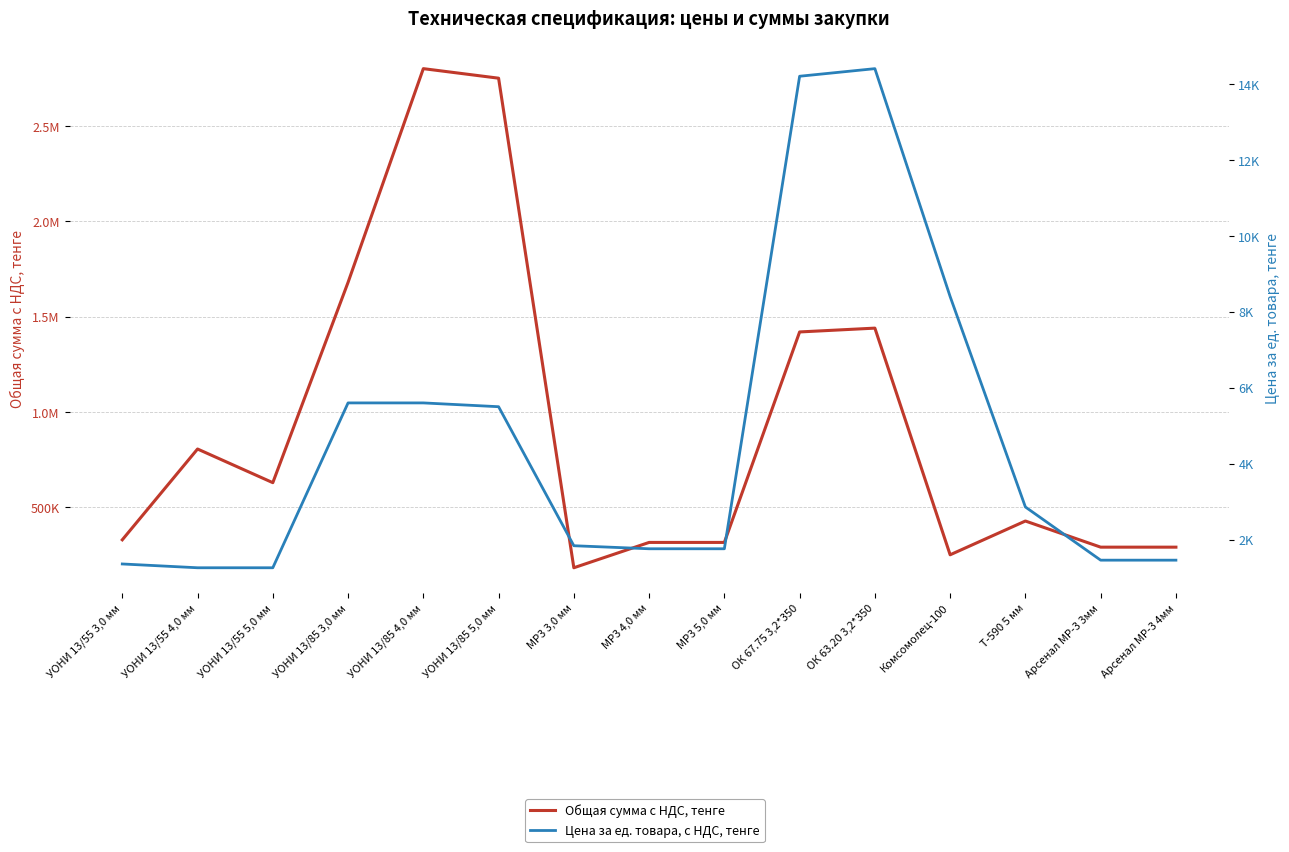

At which category is the sum across all series the highest?

УОНИ 13/85 4,0 мм